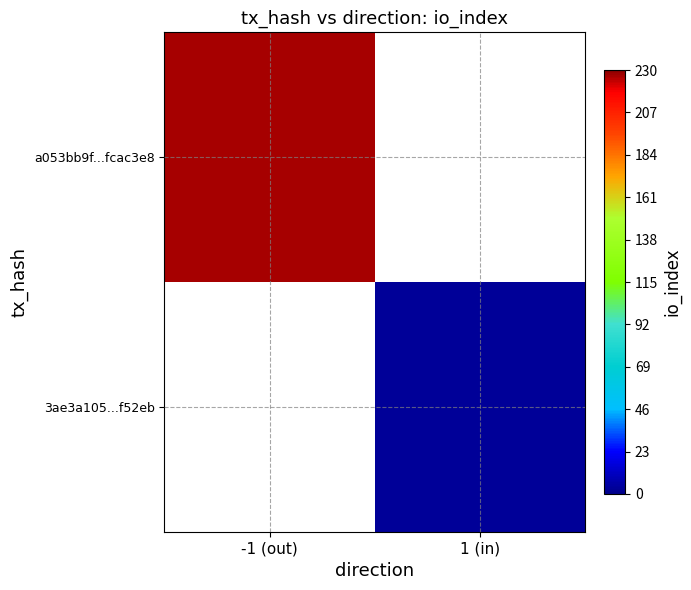

How many values in a053bb9f...fcac3e8 are above zero?

1